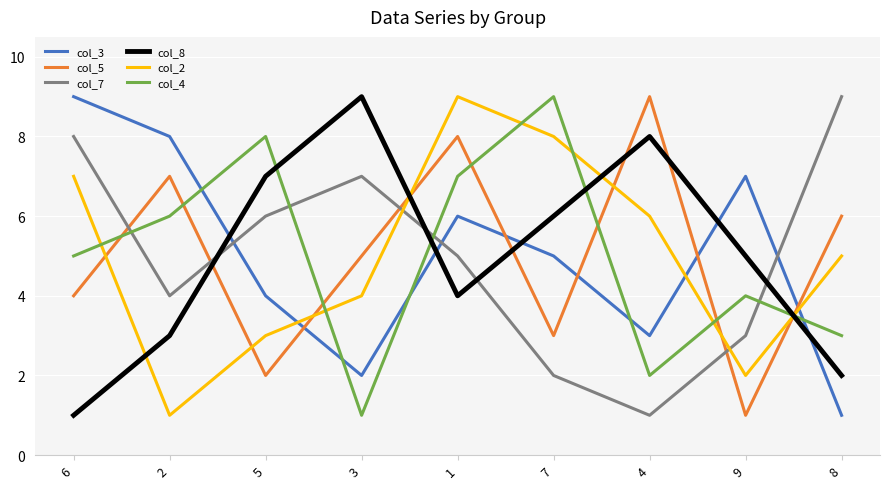

In col_3, how many points are lower than both neighbors (excluding endpoints)?

2